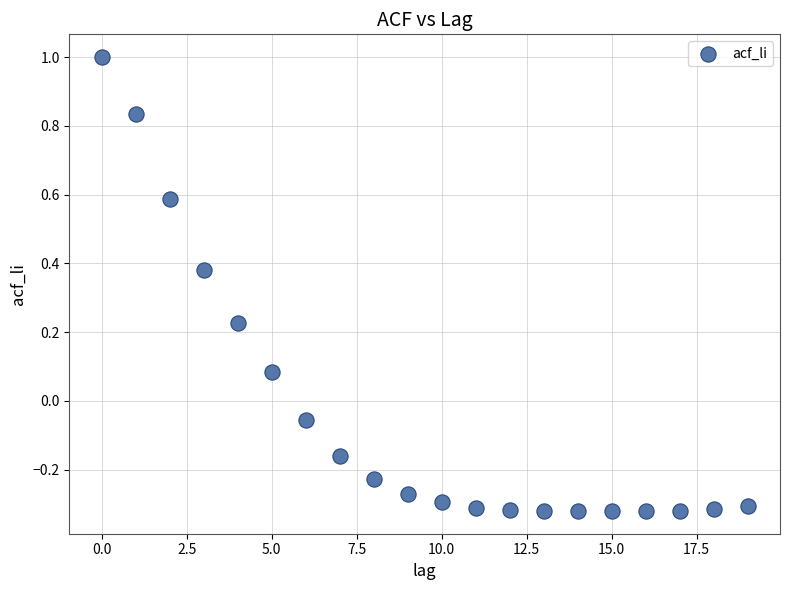

What is the range of Y values (max minus min)?

1.3